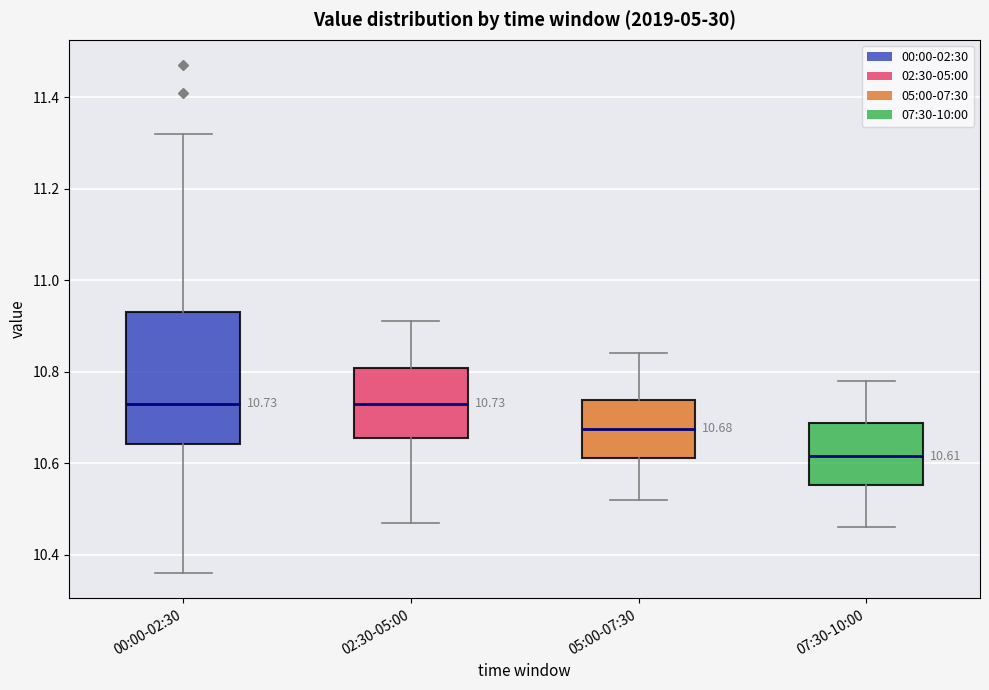

Comparing the boxes themselves (not the whiskers), which one is the tallest?

00:00-02:30